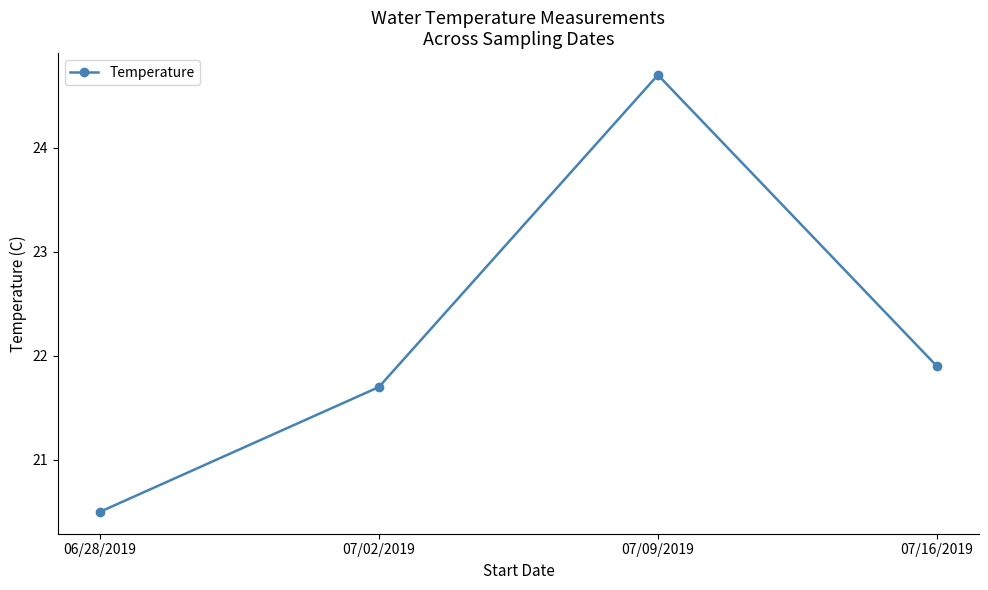

Rank the categories by value from highest to lowest.

07/09/2019, 07/16/2019, 07/02/2019, 06/28/2019